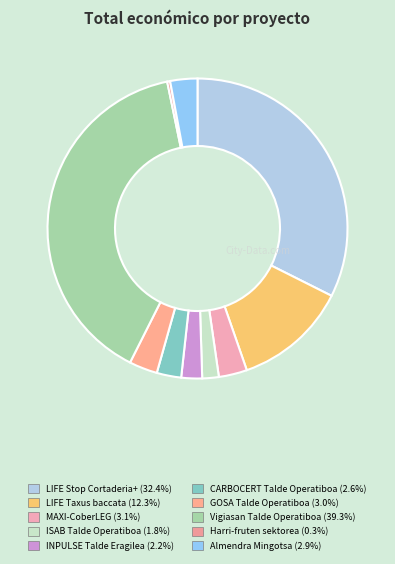

How many slices are in this pie chart?

10